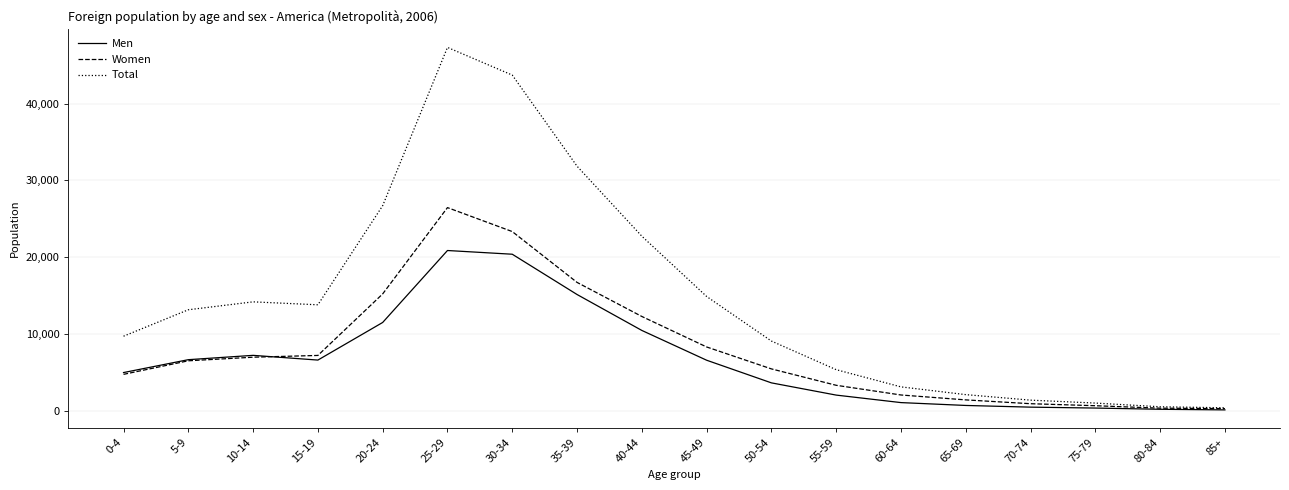

Which category has the highest value in the Total series?

25-29